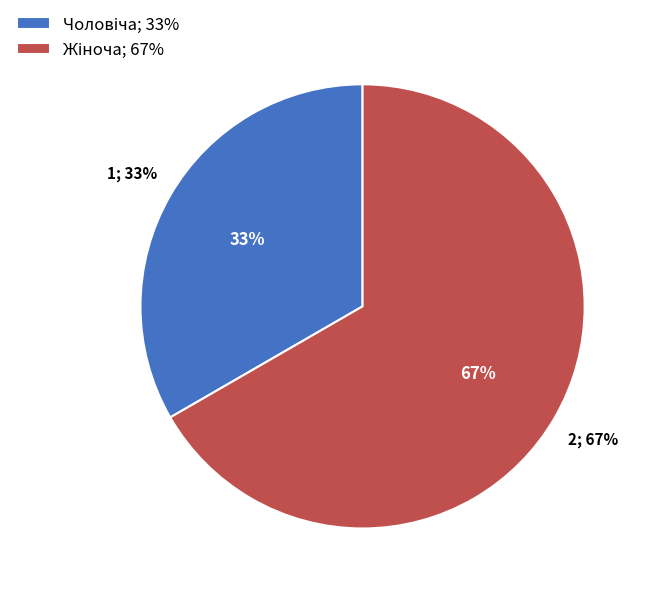

Which category has the smallest portion of the pie?

Чоловіча